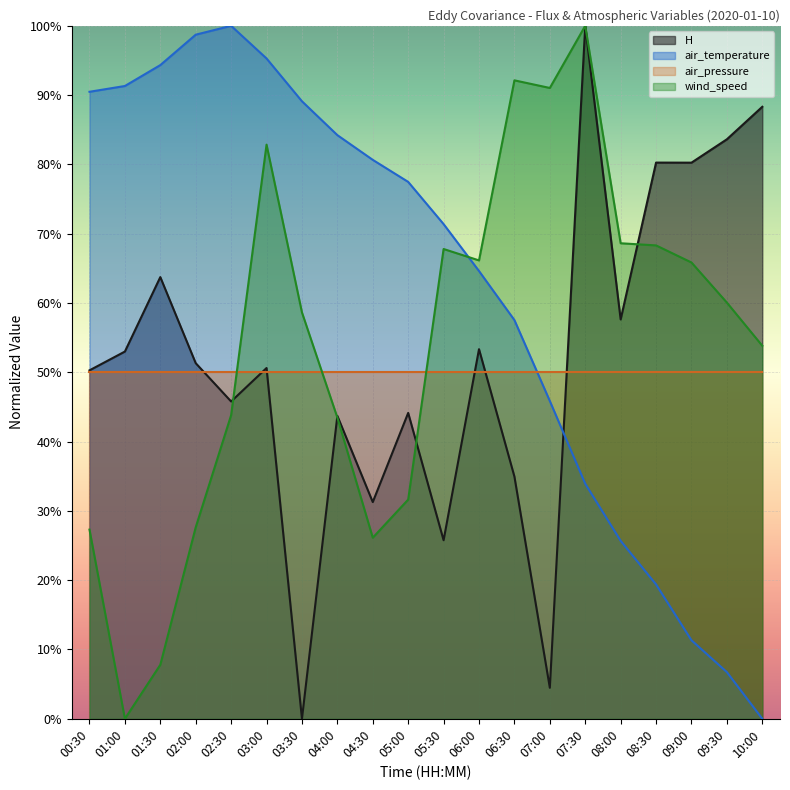

What is the difference between the air_temperature values at 07:30 and 02:30?

0.7